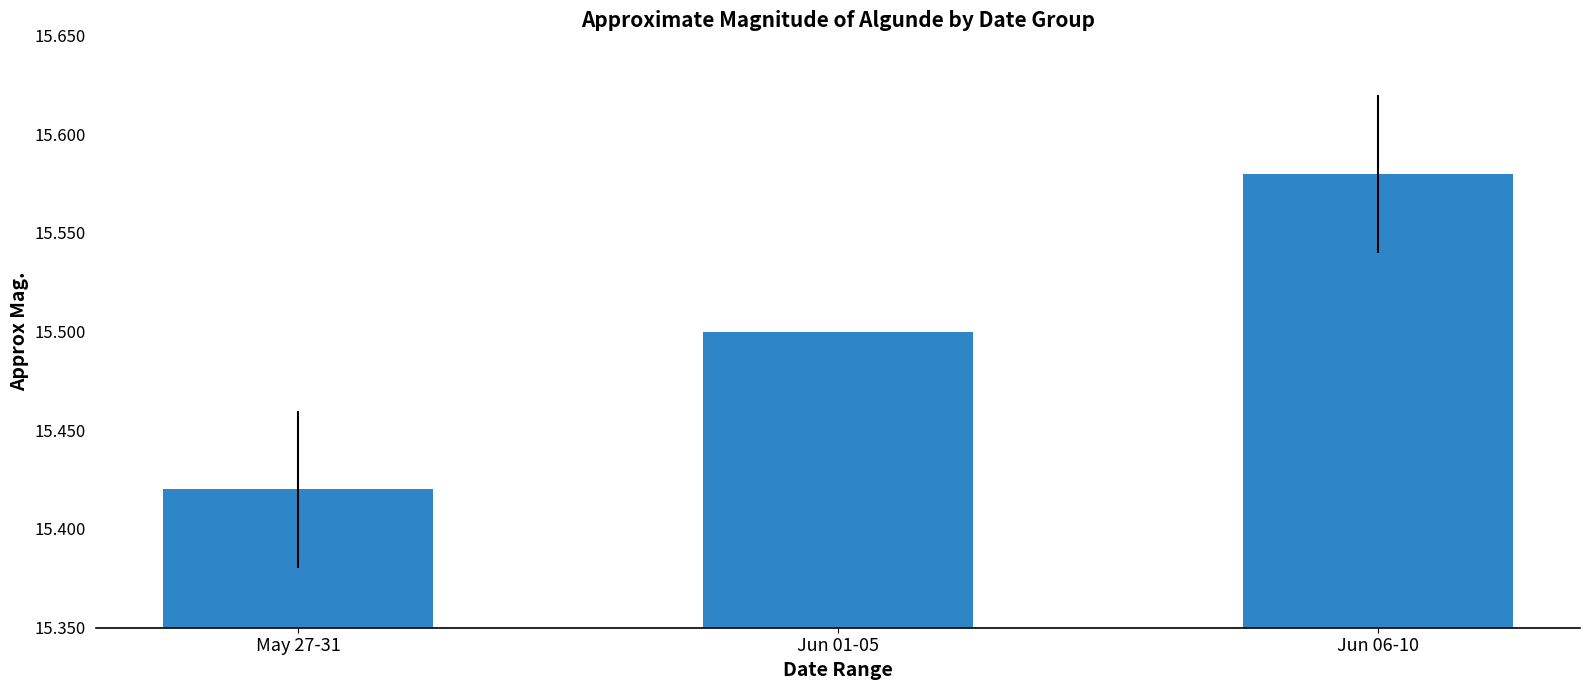

What is the label of the 2nd bar from the left?

Jun 01-05